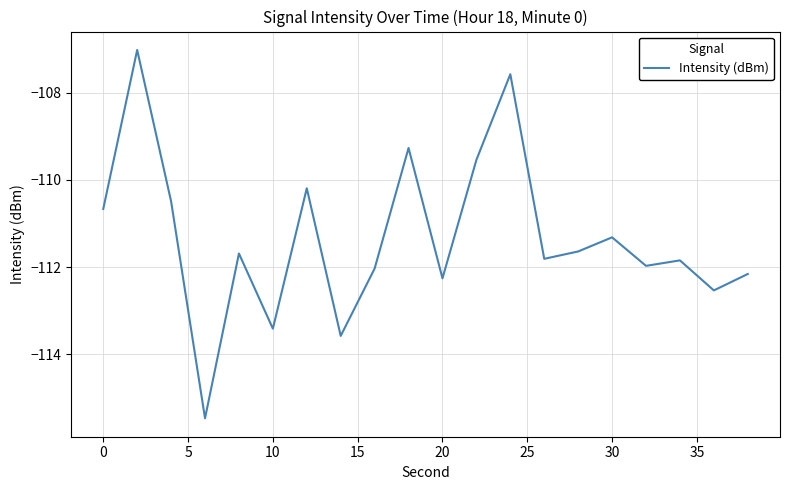

What is the smallest value displayed?

-115.5